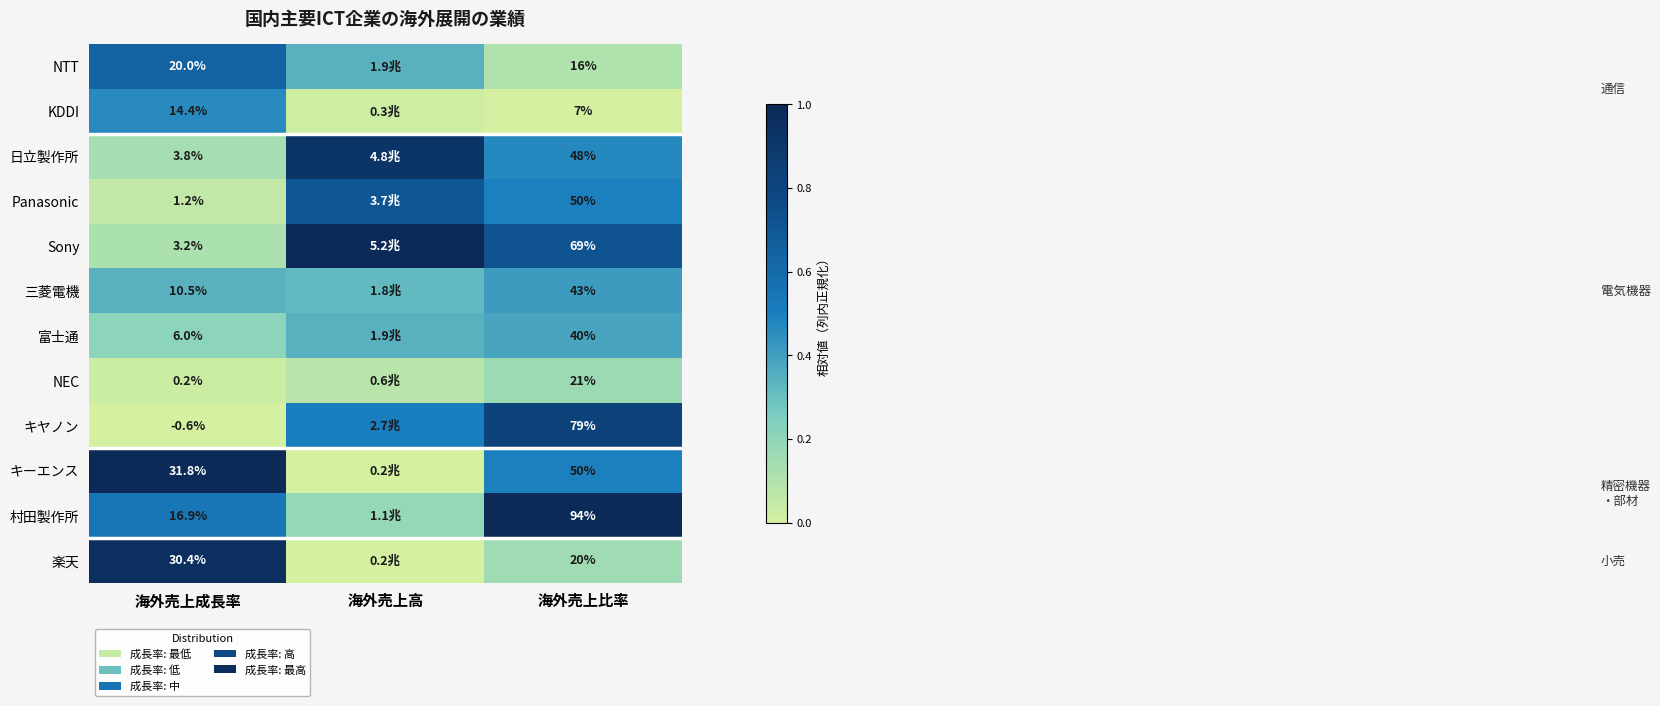

What is the total value across all series at 海外売上成長率?

137.8